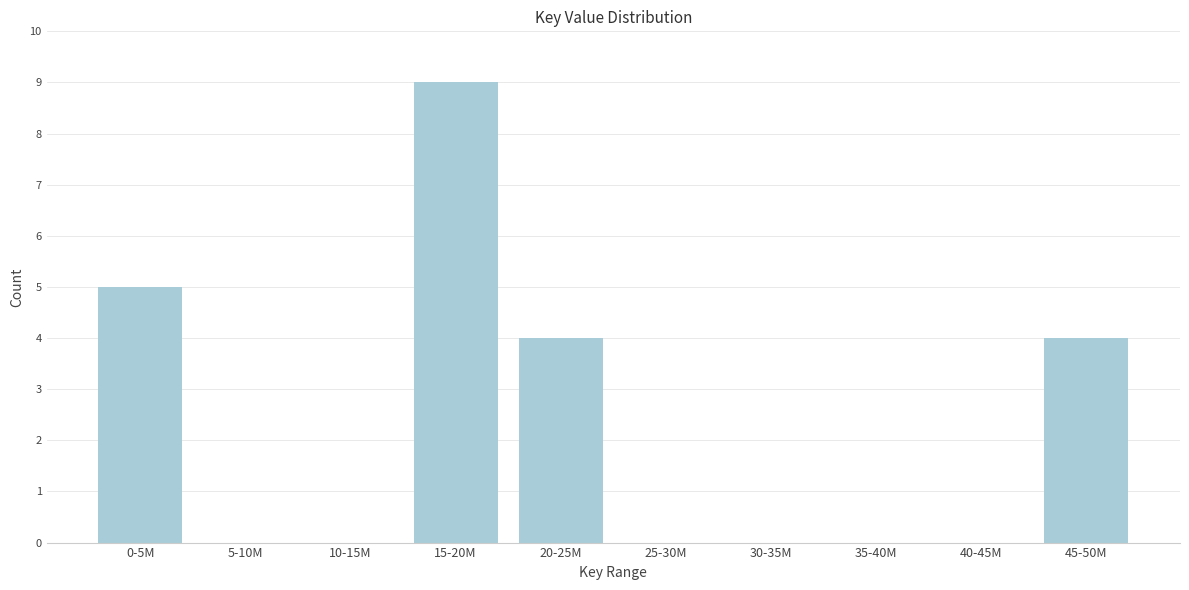

Reading left to right, transcribe all the data shown in this chart.

0-5M=5	5-10M=0	10-15M=0	15-20M=9	20-25M=4	25-30M=0	30-35M=0	35-40M=0	40-45M=0	45-50M=4